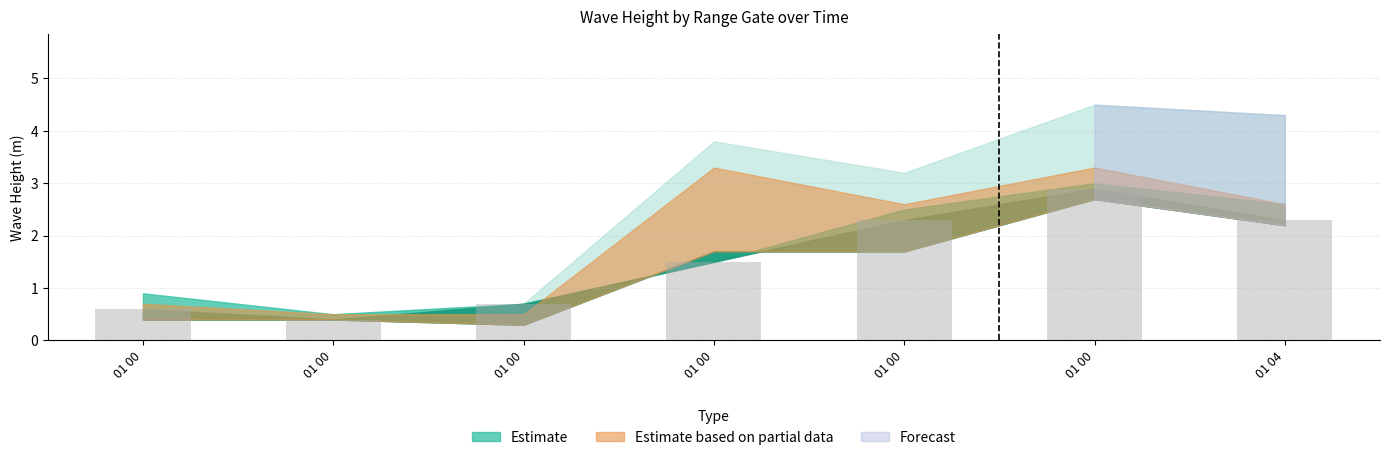

Count the number of data series in this chart.

1